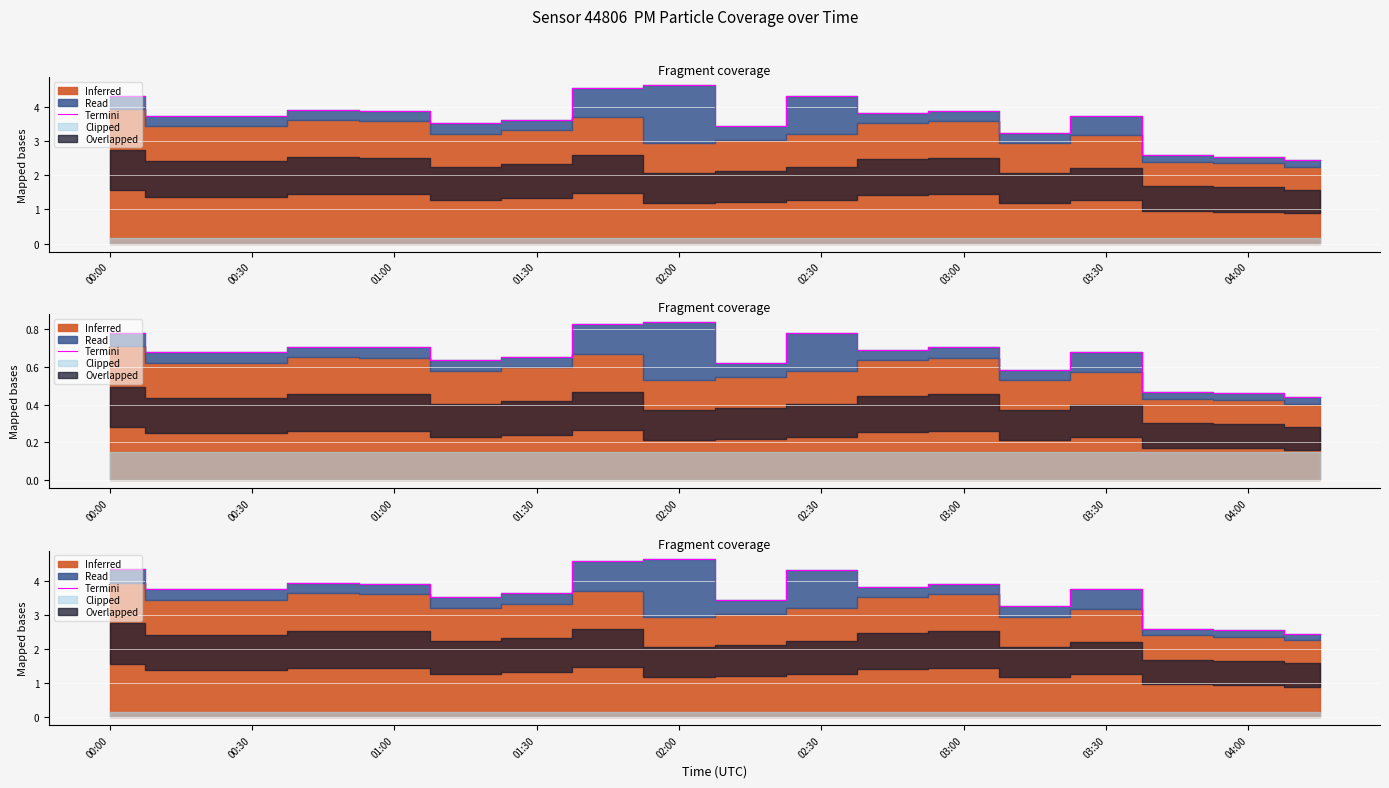

Where is the data nearest to the value 3?

13